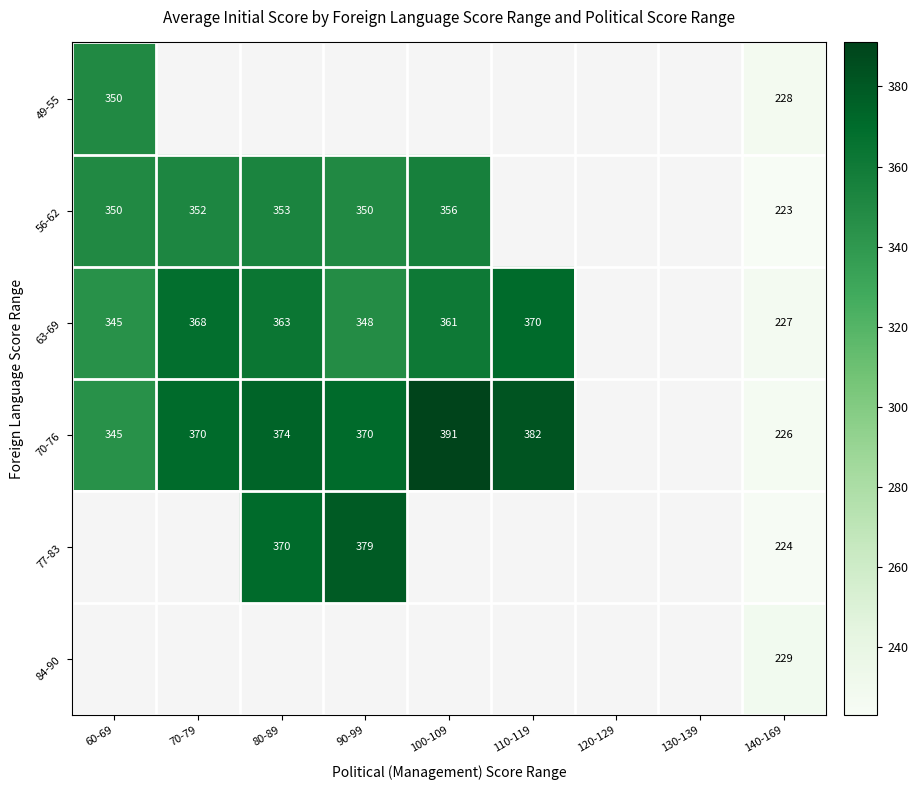

What is the difference between the highest and lowest values at 140-169?

6